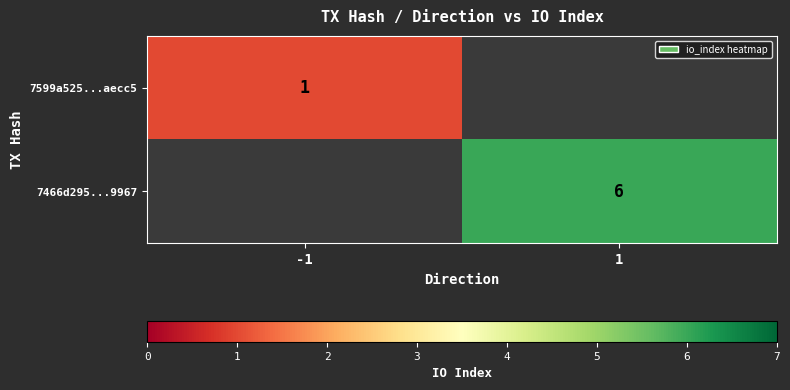

Which has a higher value, -1 or 1?

1